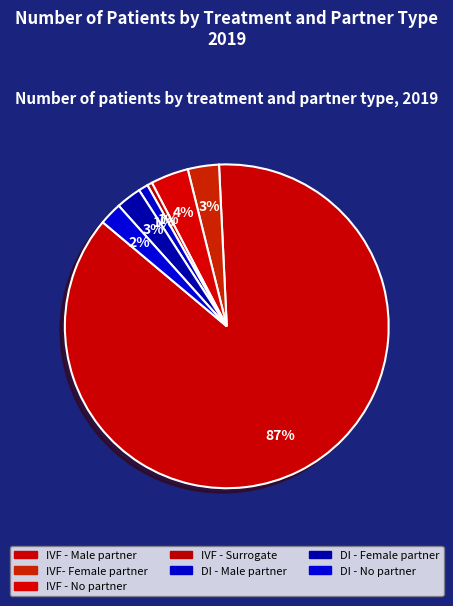

Which slice is the smallest?

IVF - Surrogate